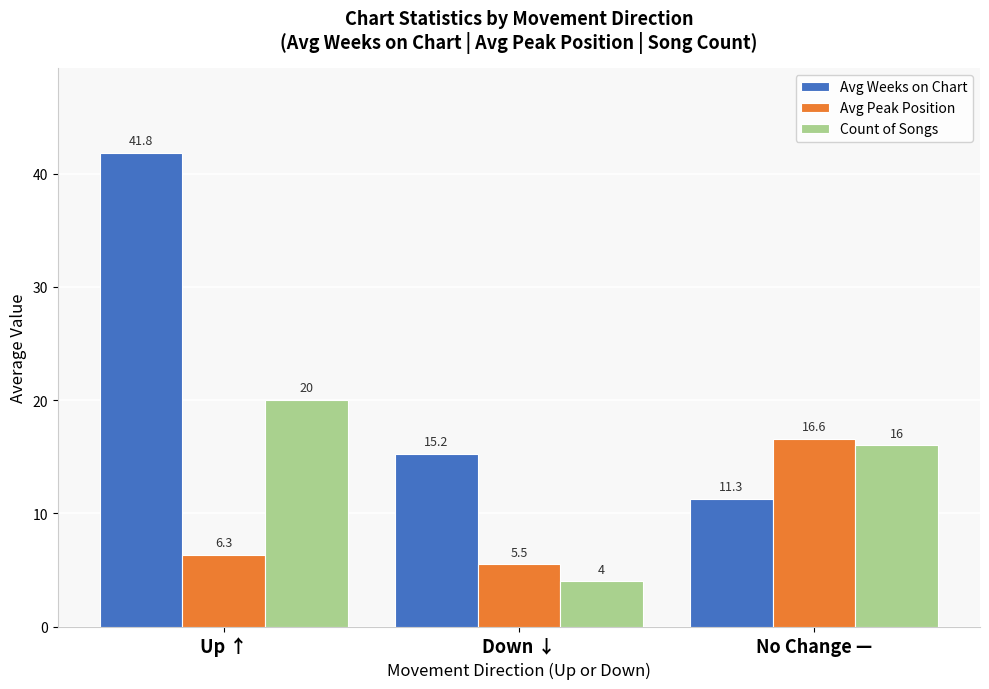

What position from the right is Up ↑?

3